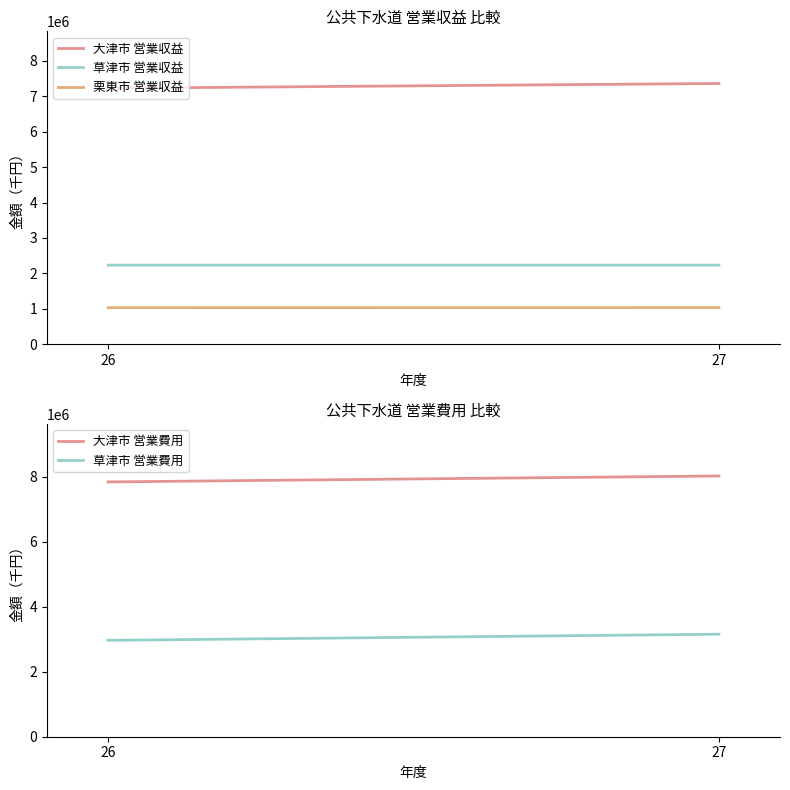

What is the difference between the maximum and minimum values in the 草津市 営業収益 series?

111